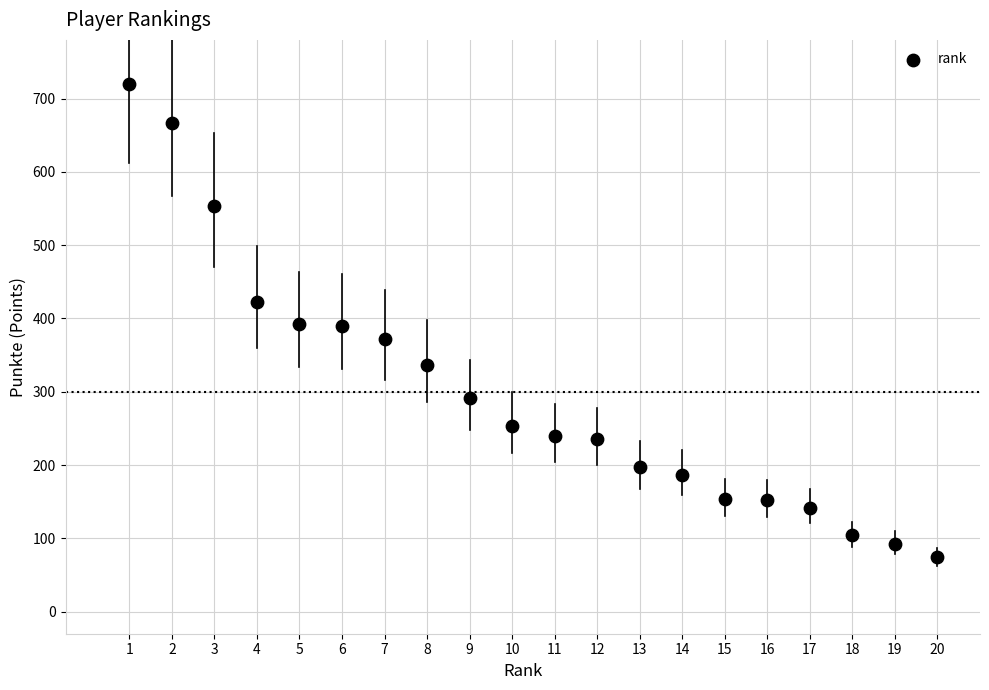

What is the range of X values (max minus min)?

19